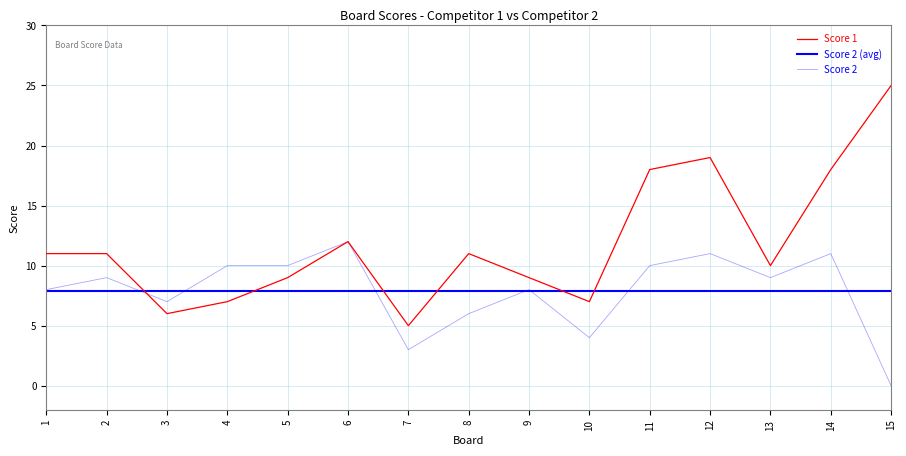

At which label does Score 2 first exceed 9?

4